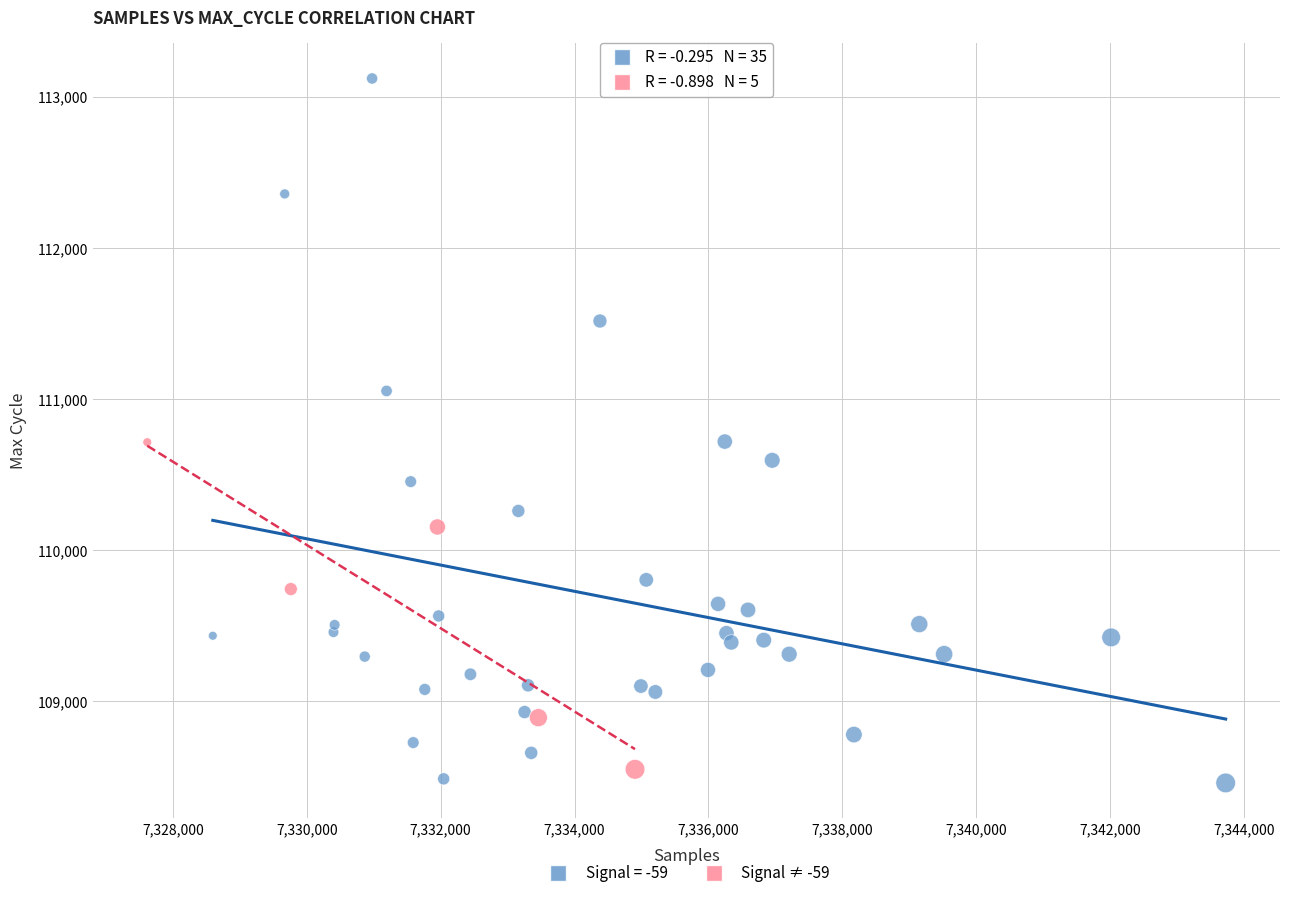

Which series contains the highest Y value?

Signal = -59